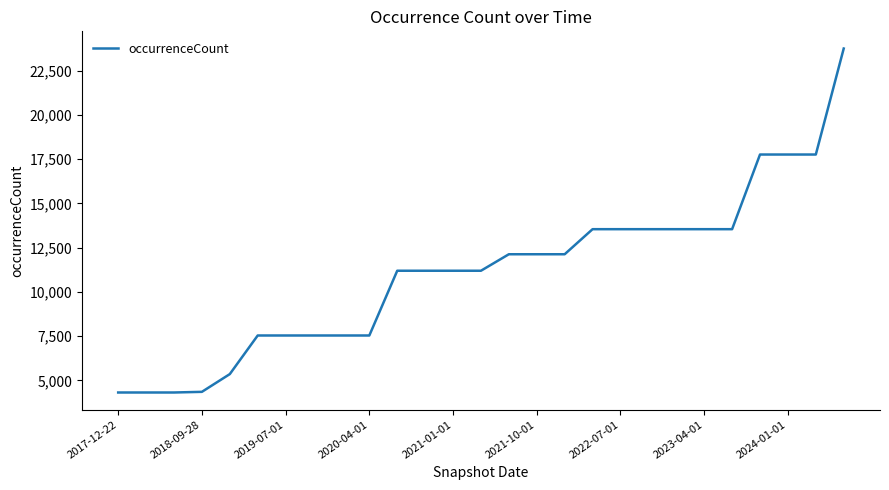

What is the difference between the maximum and minimum values?

19442